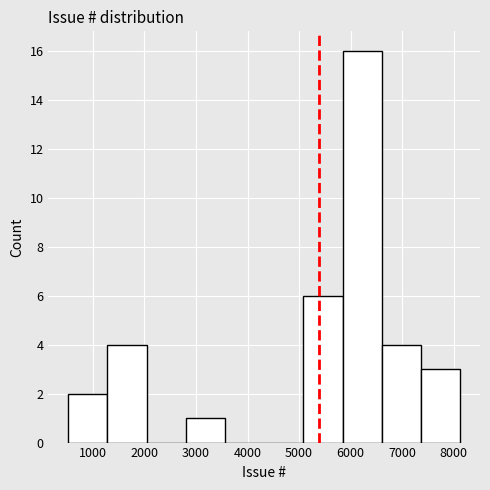

Reading left to right, list every bar in this chart as the range it spans on the x-axis followed by its height. Neither the bar edges nor the heights are printed on the chart, so give them approximately, as read against the axes.

500 to 1300: 2
1300 to 2000: 4
2000 to 2800: 0
2800 to 3600: 1
3600 to 4300: 0
4300 to 5100: 0
5100 to 5800: 6
5800 to 6600: 16
6600 to 7400: 4
7400 to 8100: 3